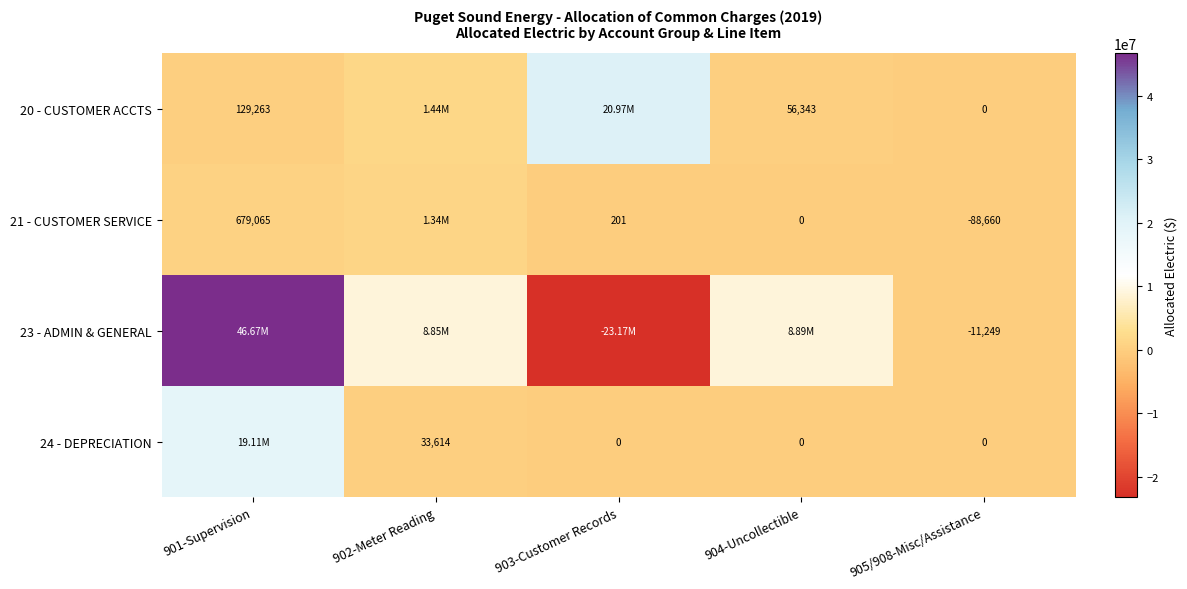

What is the difference between the maximum and minimum values in the 24 - DEPRECIATION series?

19113545.2